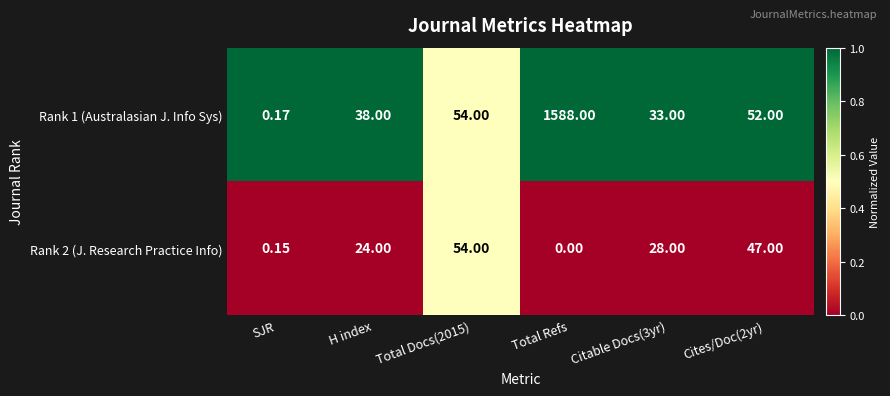

Which series has the largest range (max minus min)?

Rank 1 (Australasian J. Info Sys)